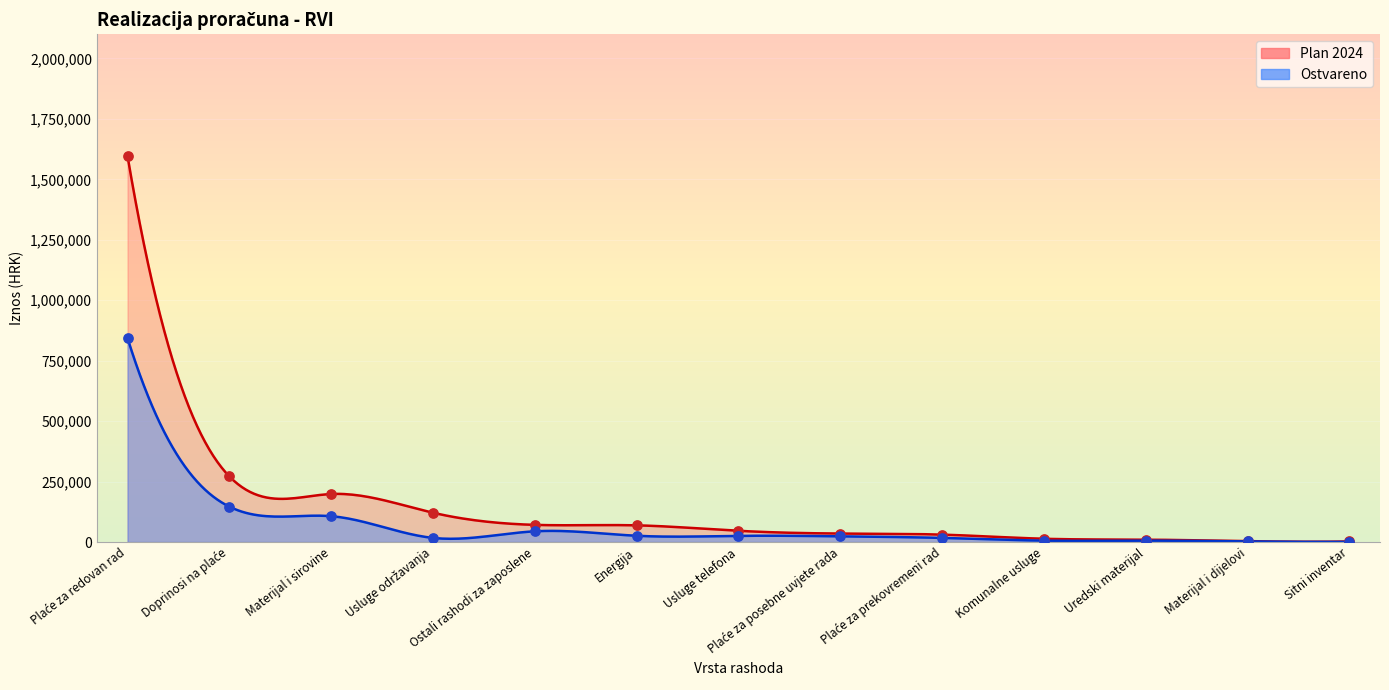

What is the total value across all series at Uredski materijal?

15293.2